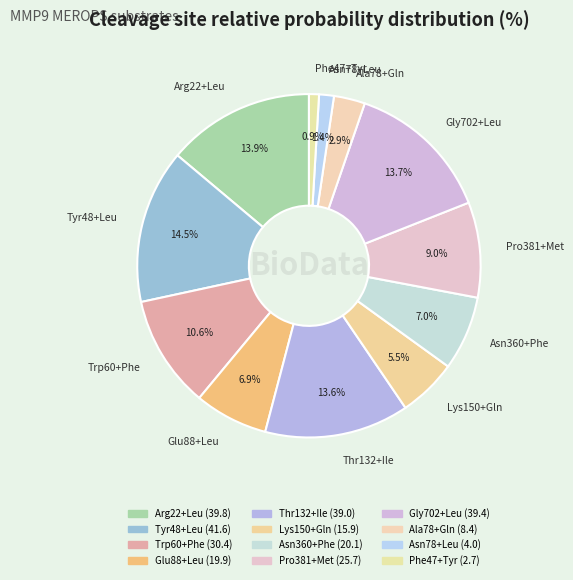

Count the number of slices in the pie.

12